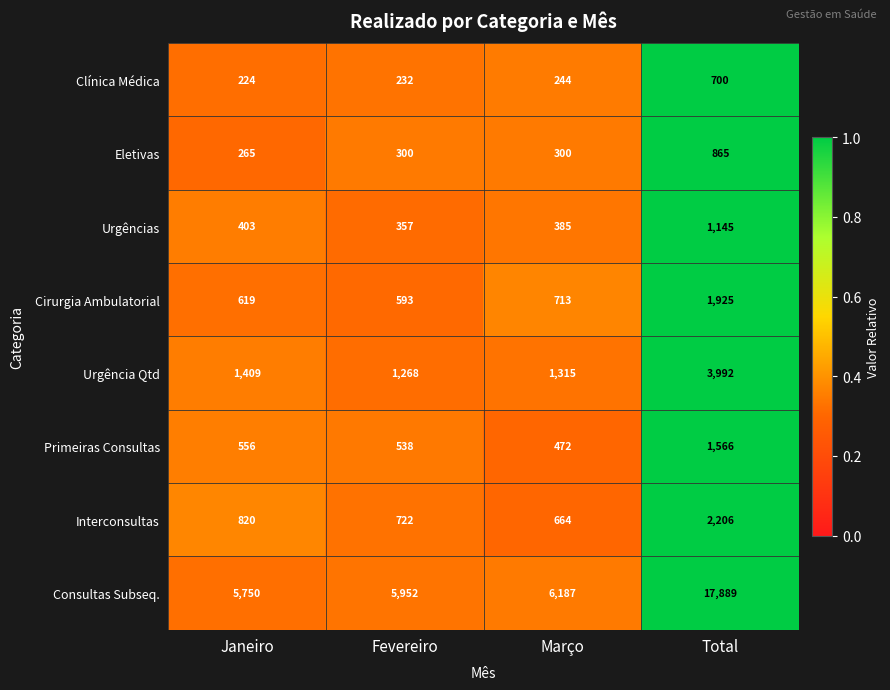

What is the difference between the Primeiras Consultas values at Março and Total?

1094